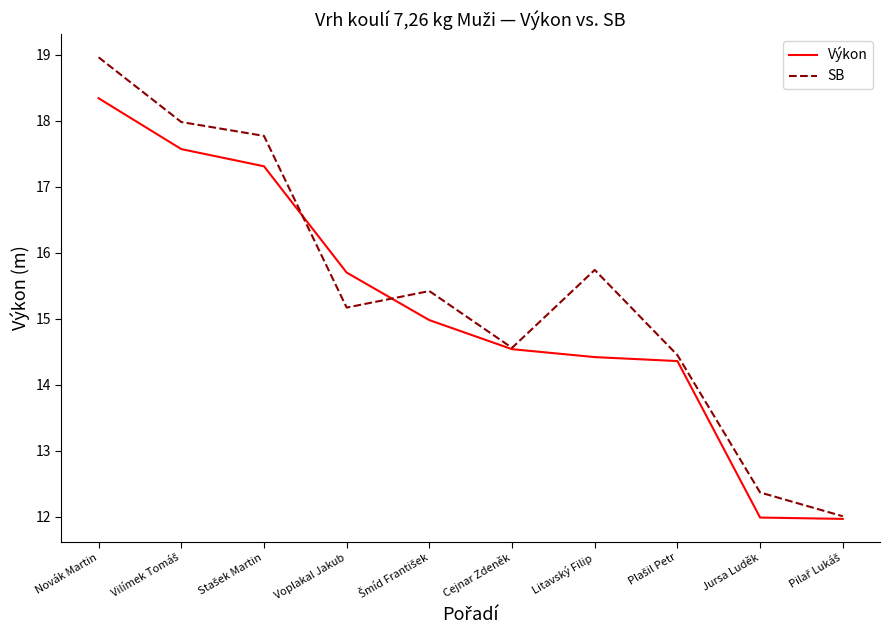

The Výkon series shows 27.1 at Voplakal Jakub. True or false?

False